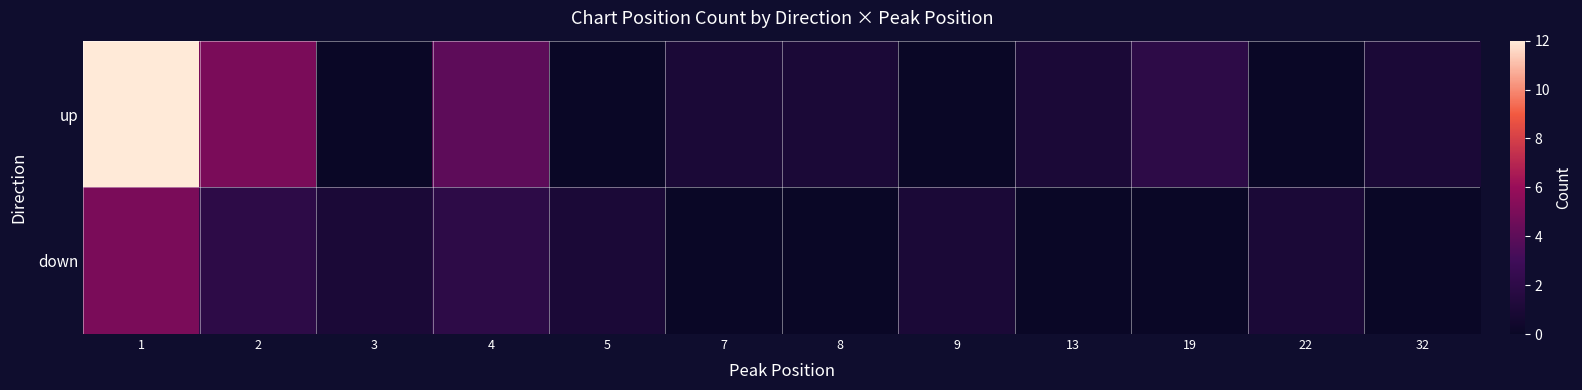

Which series has the largest range (max minus min)?

row_0